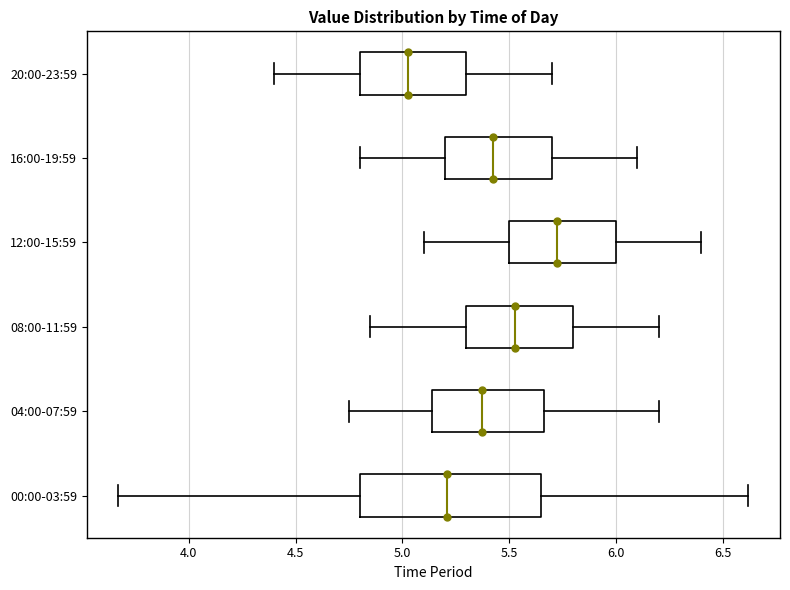

Which box is the widest, from its left edge to its right edge?

00:00-03:59